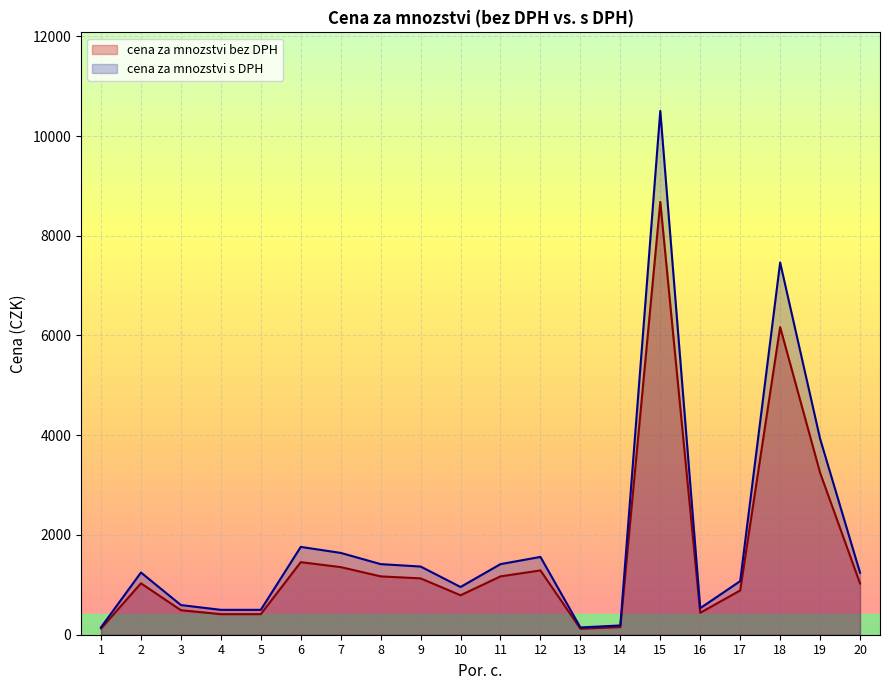

Does the chart display data point markers on the line(s)?

No